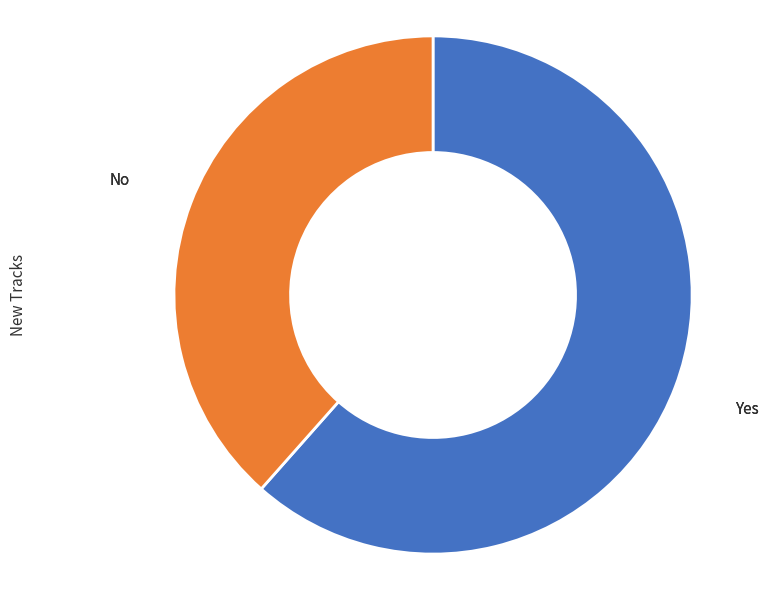

Combined, do Yes and No account for over 50%?

Yes